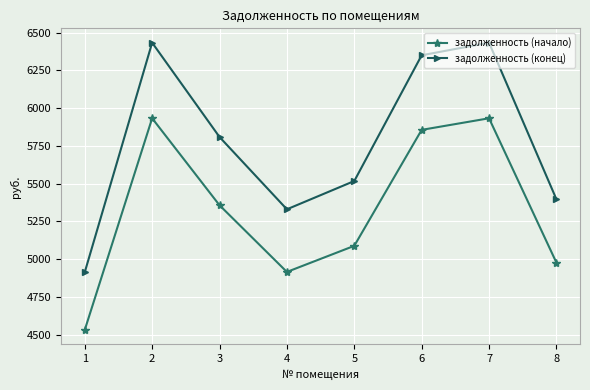

How many data points in задолженность (начало) are less than 5356?

4